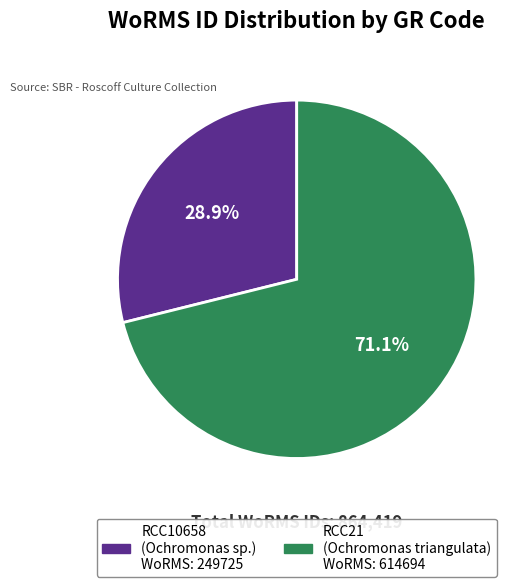

Between RCC10658 and RCC21, which is larger?

RCC21